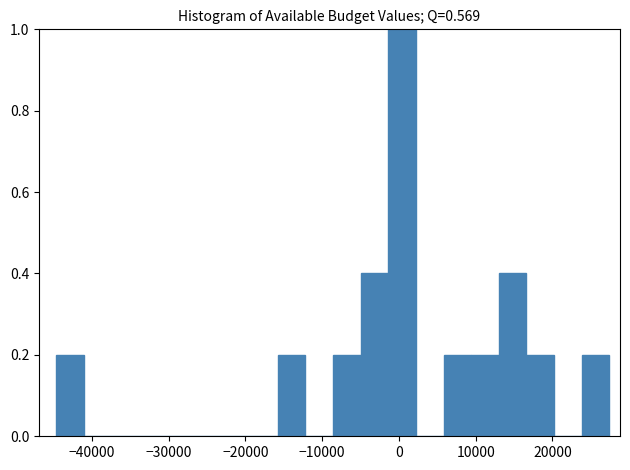

Around what value on the x-axis is the tallest bar? Give the approximate position of its centre, as read against the axis.

0